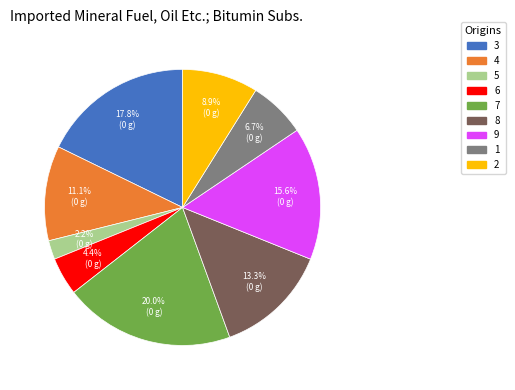

The 2 slice represents 1% of the pie. True or false?

False